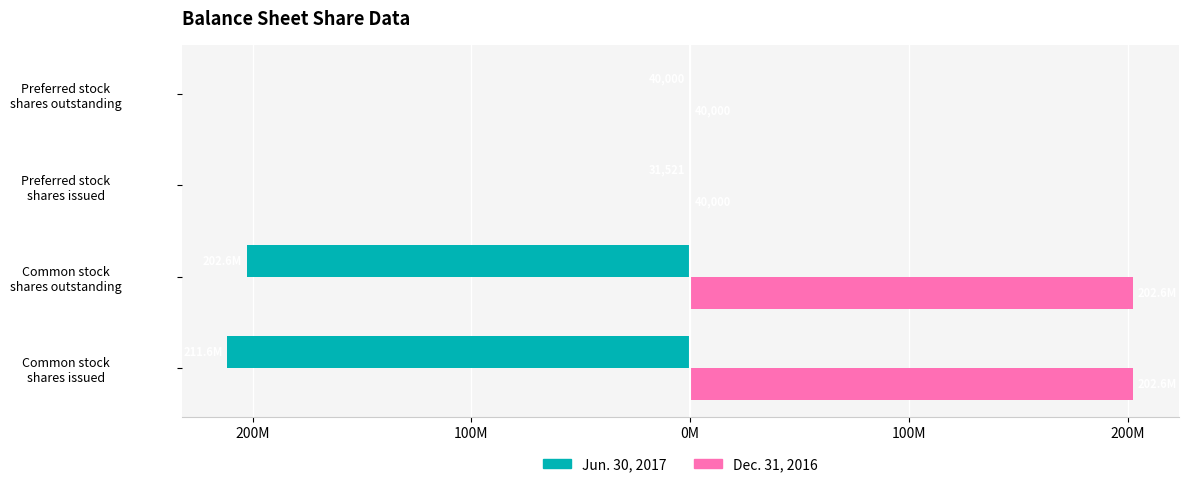

What are all the series names shown in the legend?

Jun. 30, 2017, Dec. 31, 2016